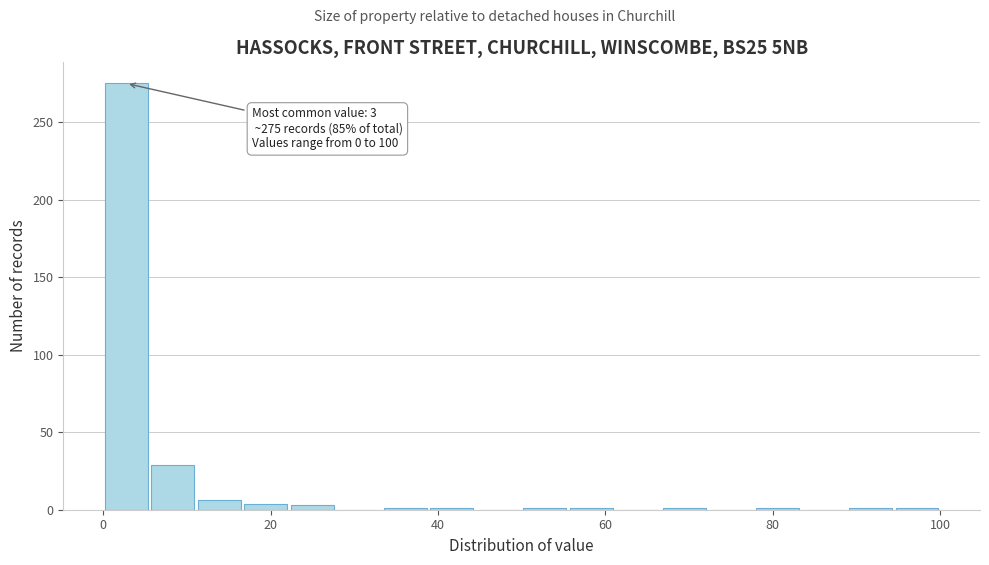

Around what value on the x-axis is the tallest bar? Give the approximate position of its centre, as read against the axis.

2